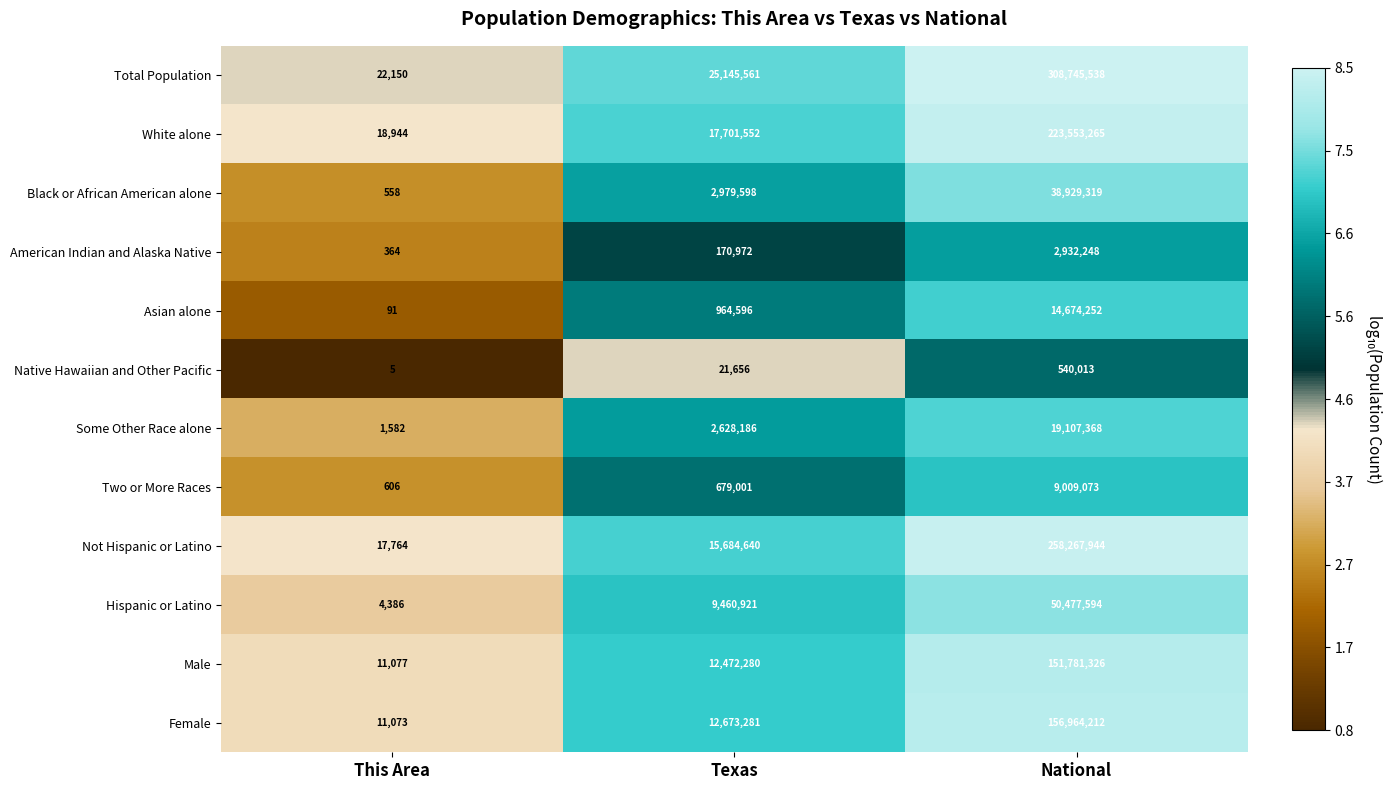

What is the total value across all series at Texas?

100582244